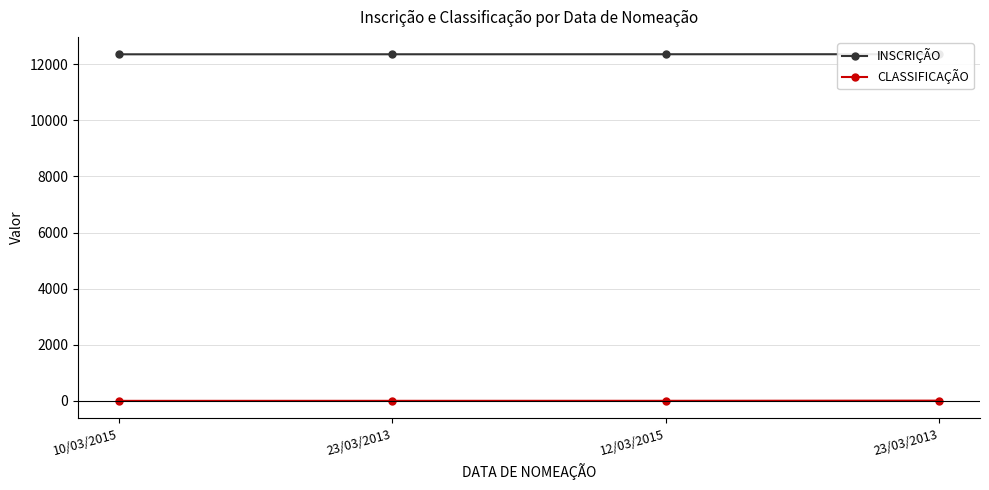

What is the sum of the CLASSIFICAÇÃO values at 23/03/2013 and 23/03/2013?

11